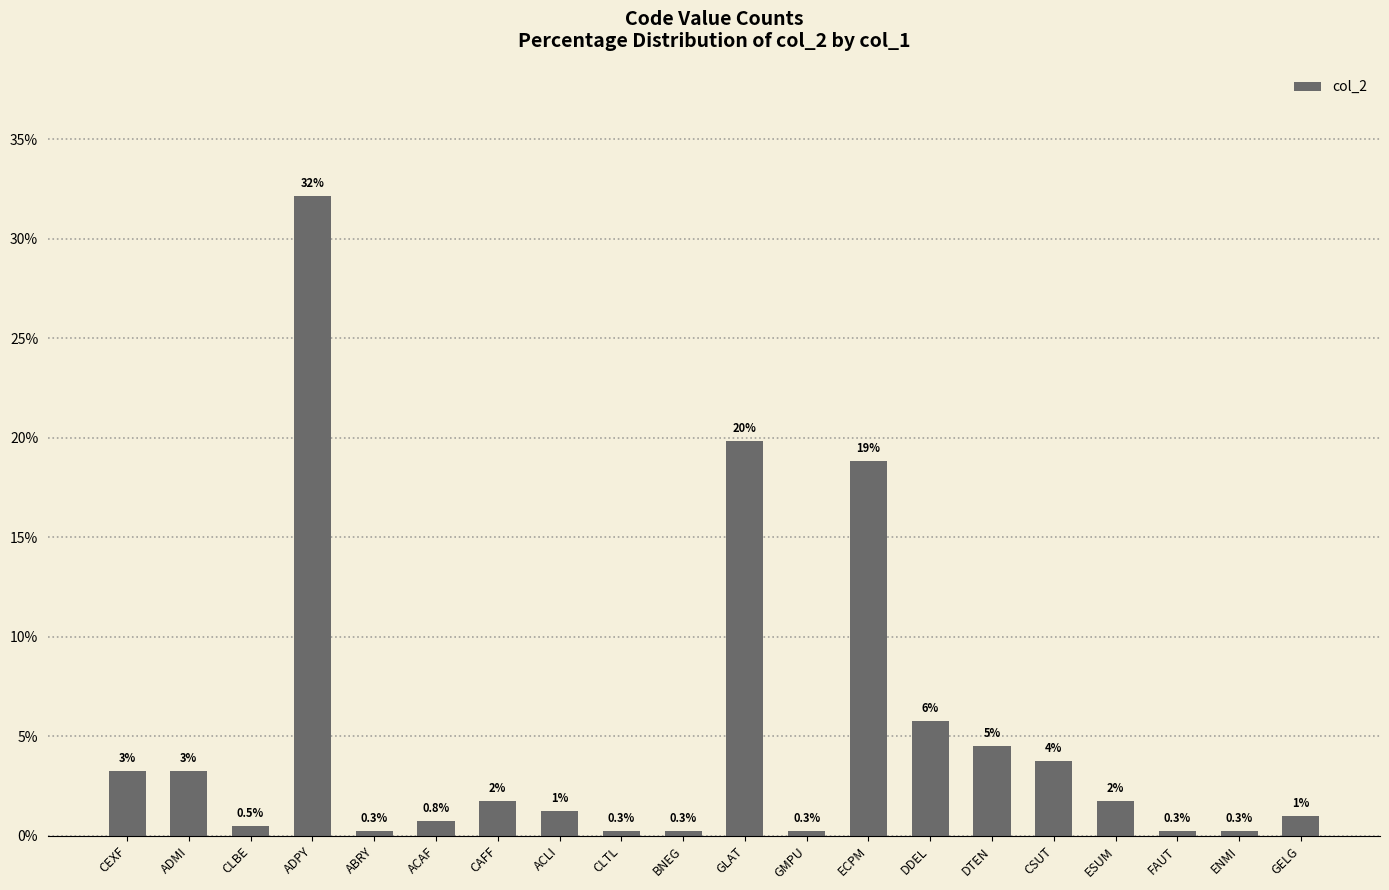

What is the sum of all values?

100.0